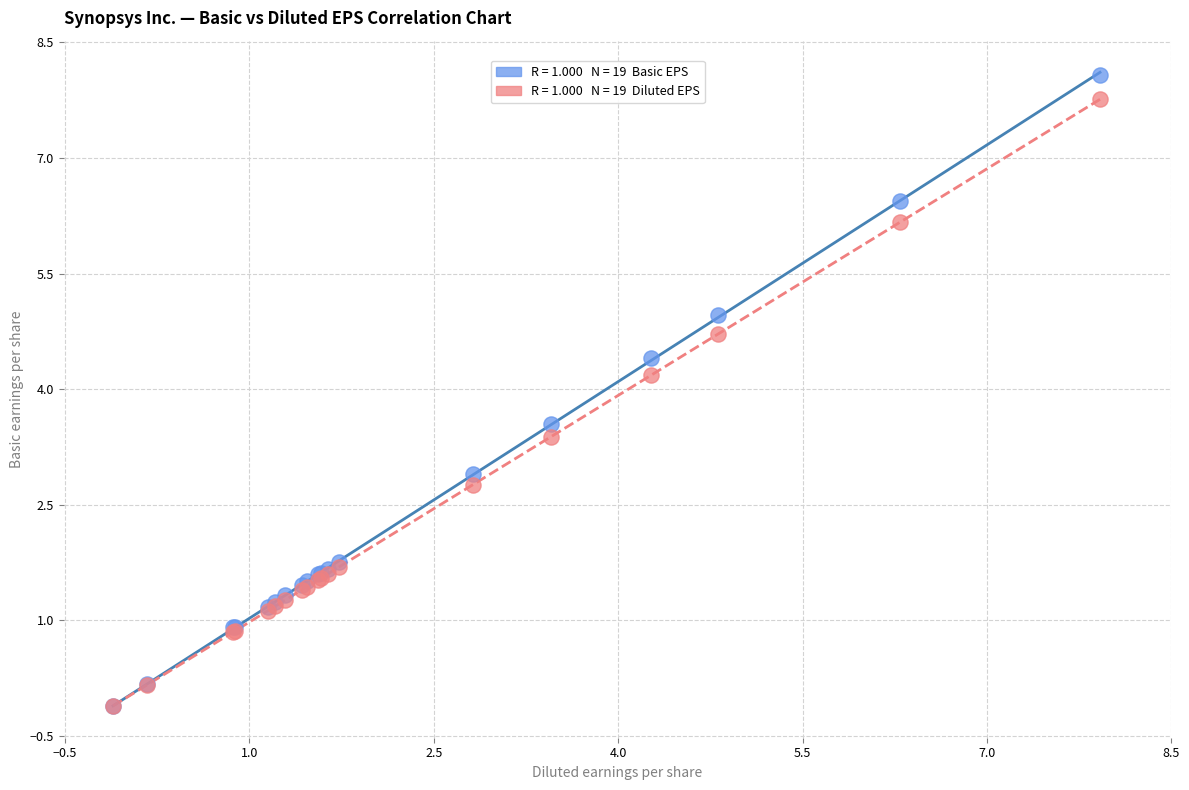

Across all series, what Y value is closest to 3?

2.9